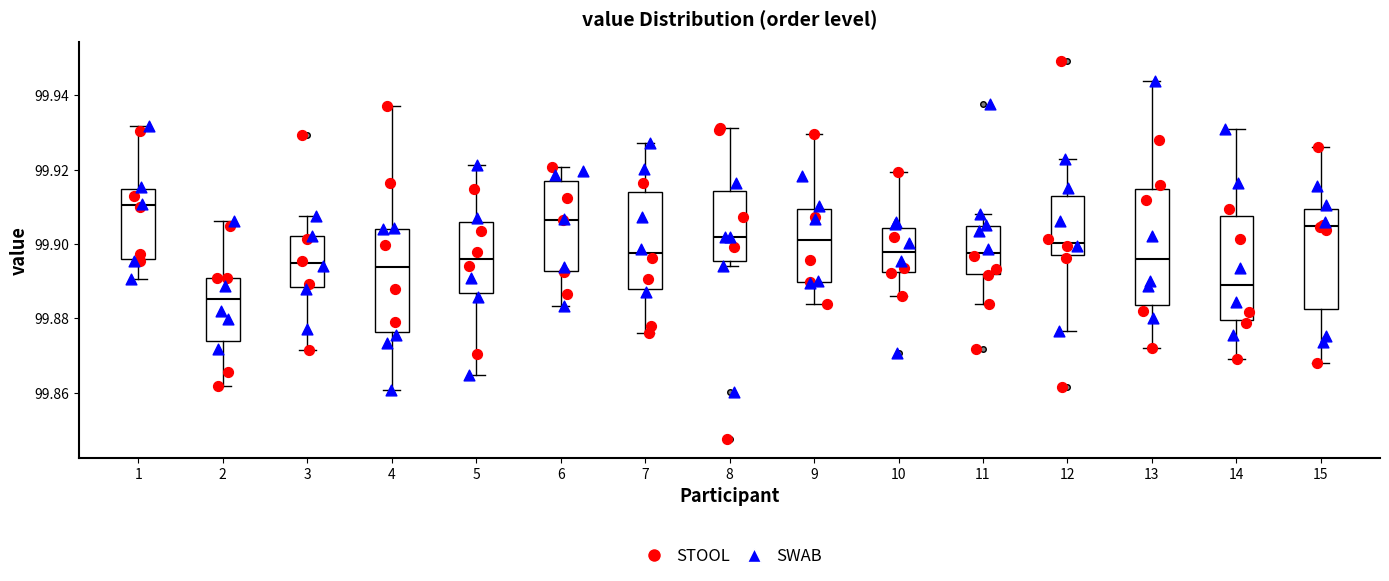

Where is the lower edge of the box at x = 14 on the y-axis? The values are not printed on the chart, so give them approximately, as read against the axis.

99.880